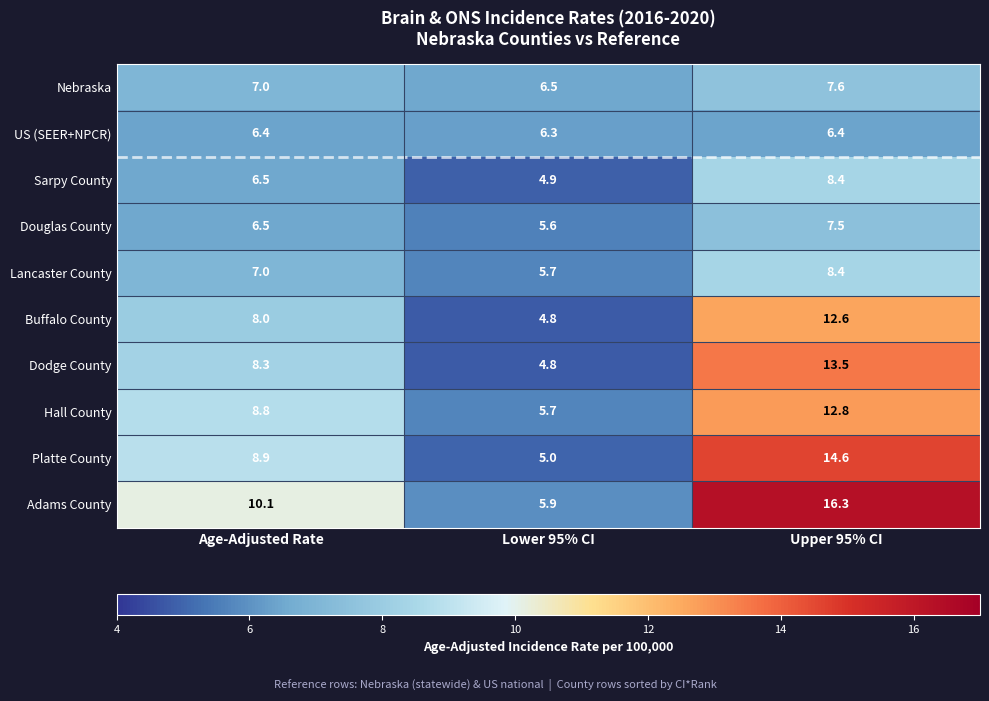

What is the approximate value of Platte County at Age-Adjusted Rate?

8.9